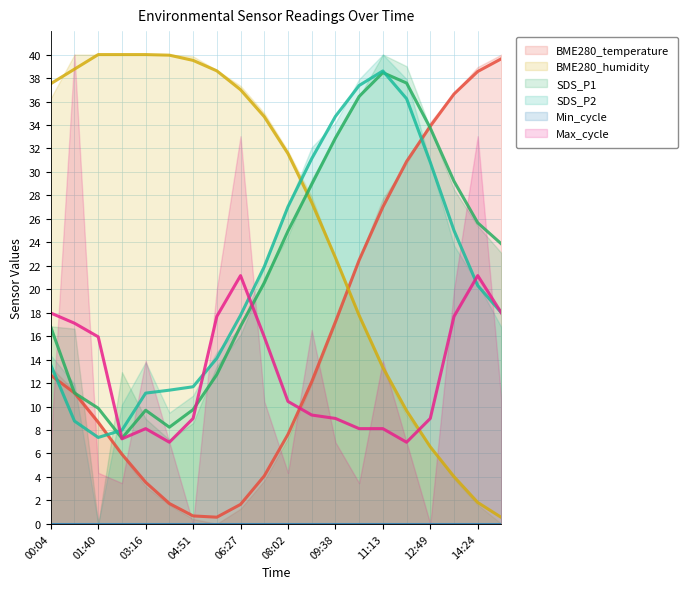

True or false: BME280_humidity has more than 2 points higher than both neighbors.

False